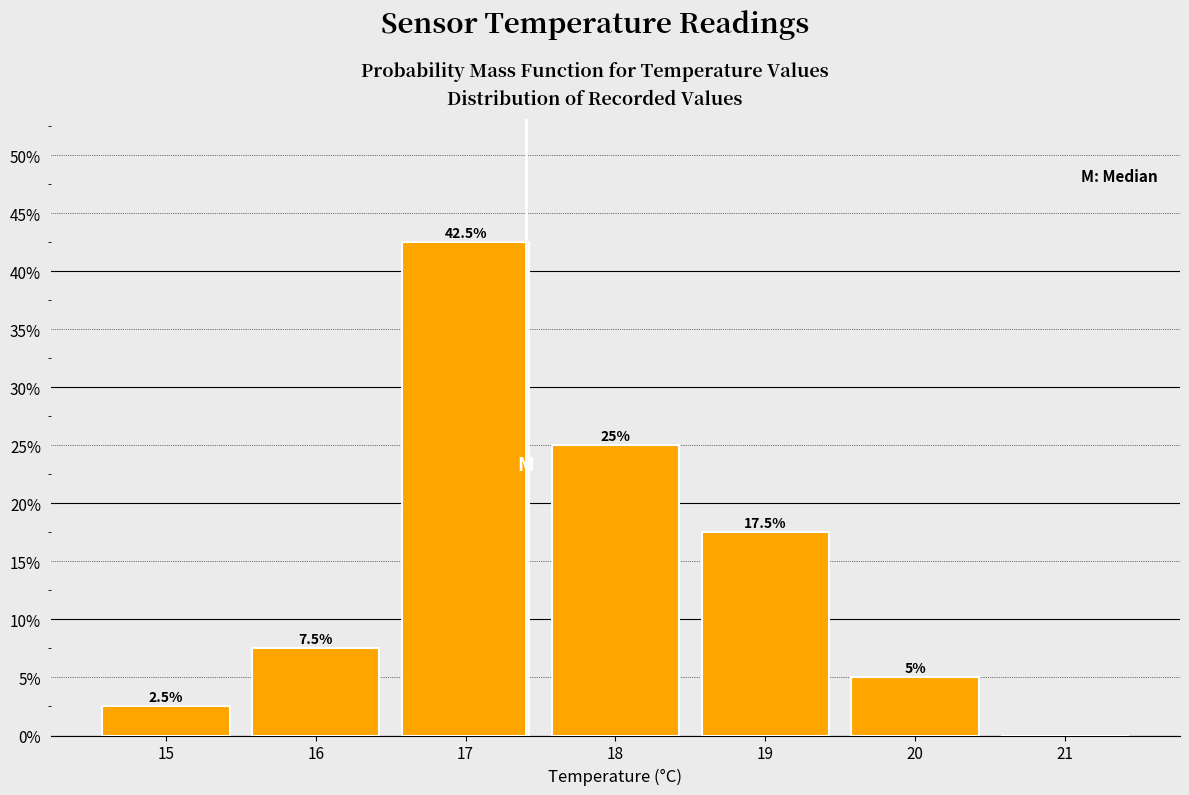

Are the bars horizontal?

No